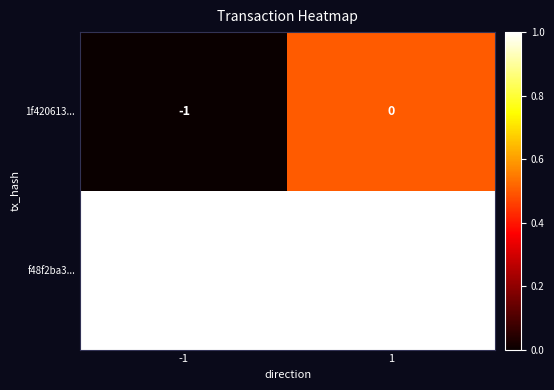

Rank the series at -1 from highest to lowest value.

f48f2ba3..., 1f420613...